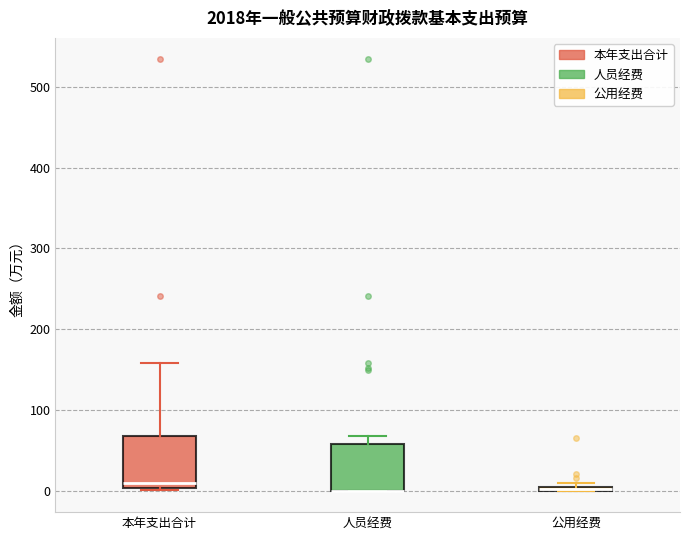

Where does the median line of the box for 本年支出合计 sit on the y-axis? The values are not printed on the chart, so give them approximately, as read against the axis.

10